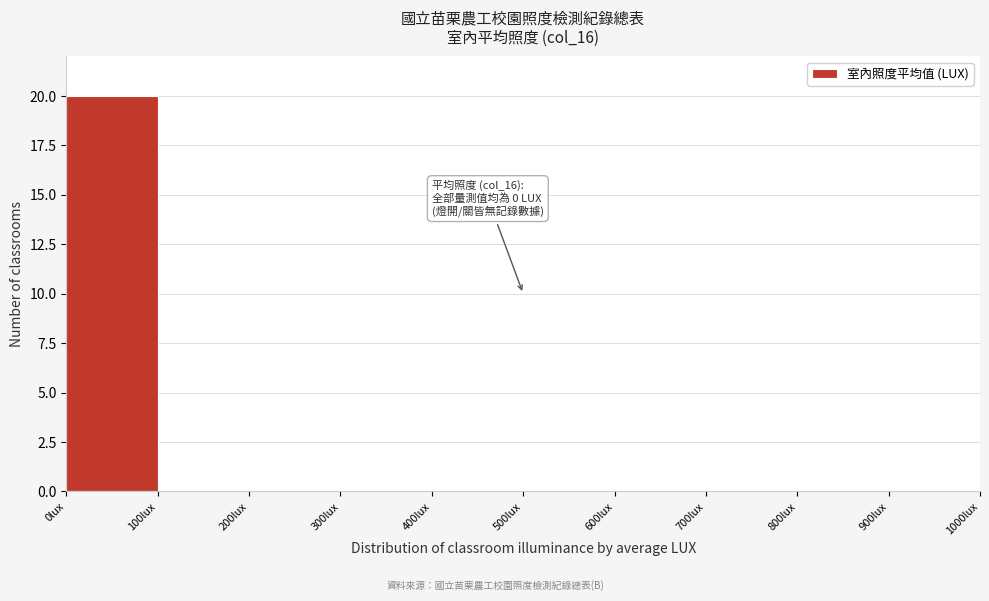

Over which range of the x-axis is the bar tallest?

0 to 100